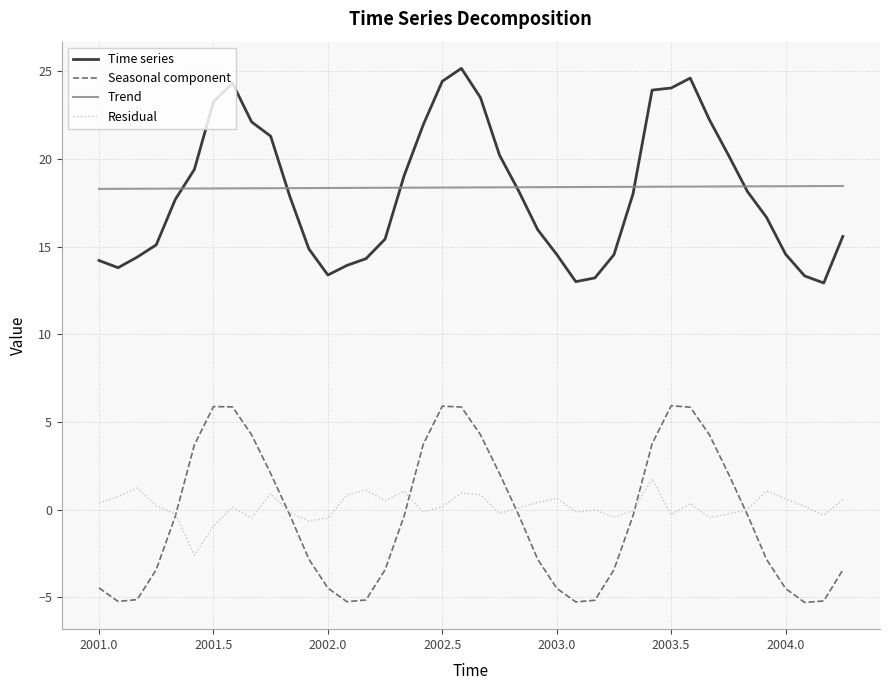

What is the greatest value displayed?

25.2